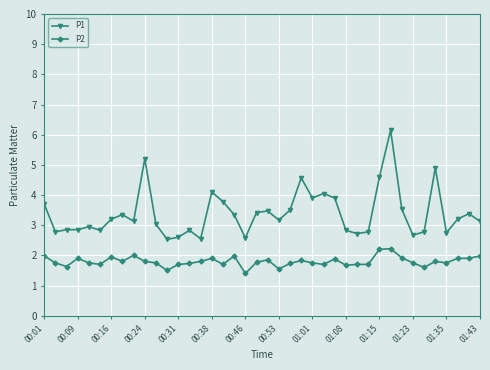

True or false: P1 and P2 intersect in this chart.

False